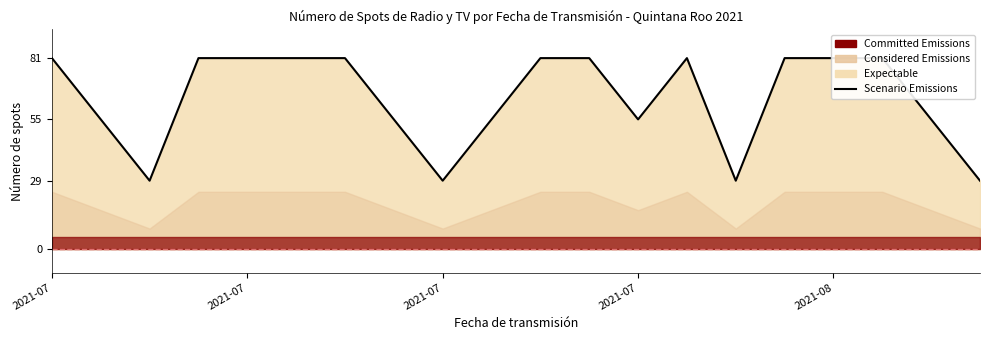

What is the greatest value displayed?

81